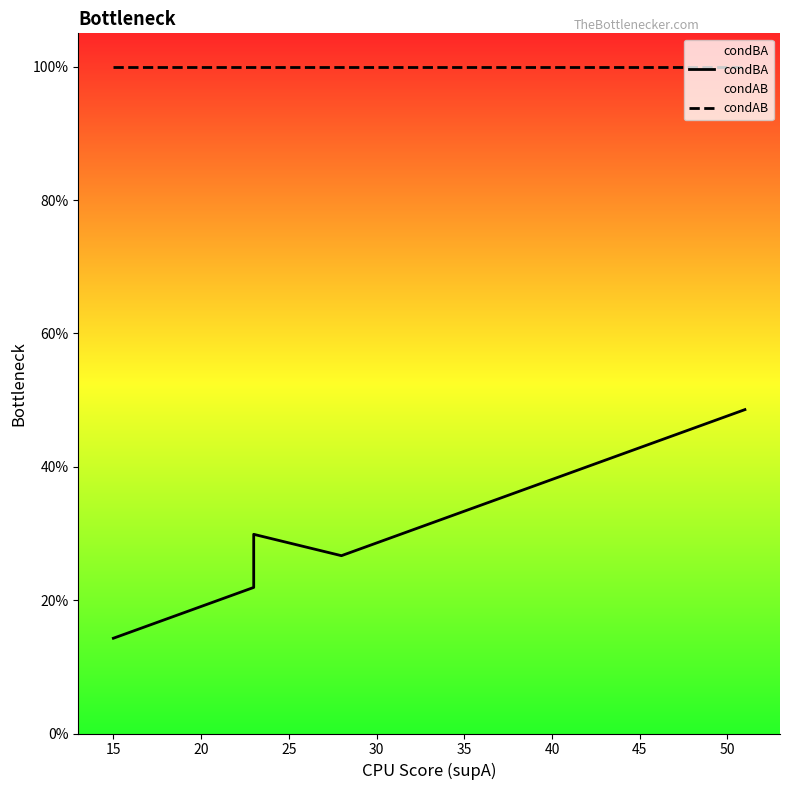

Rank the series by their maximum value, from highest to lowest.

condAB, condBA